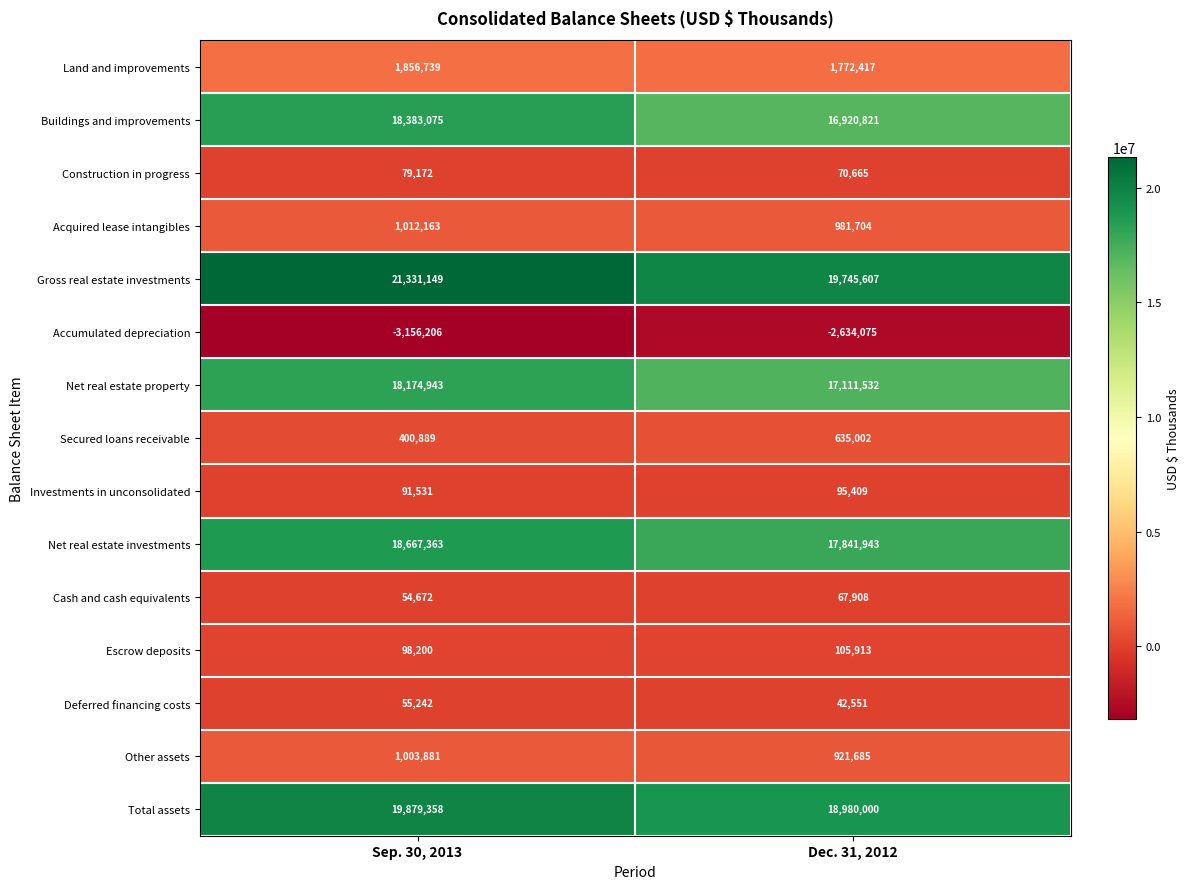

List the labels in order of Secured loans receivable value, smallest first.

Sep. 30, 2013, Dec. 31, 2012